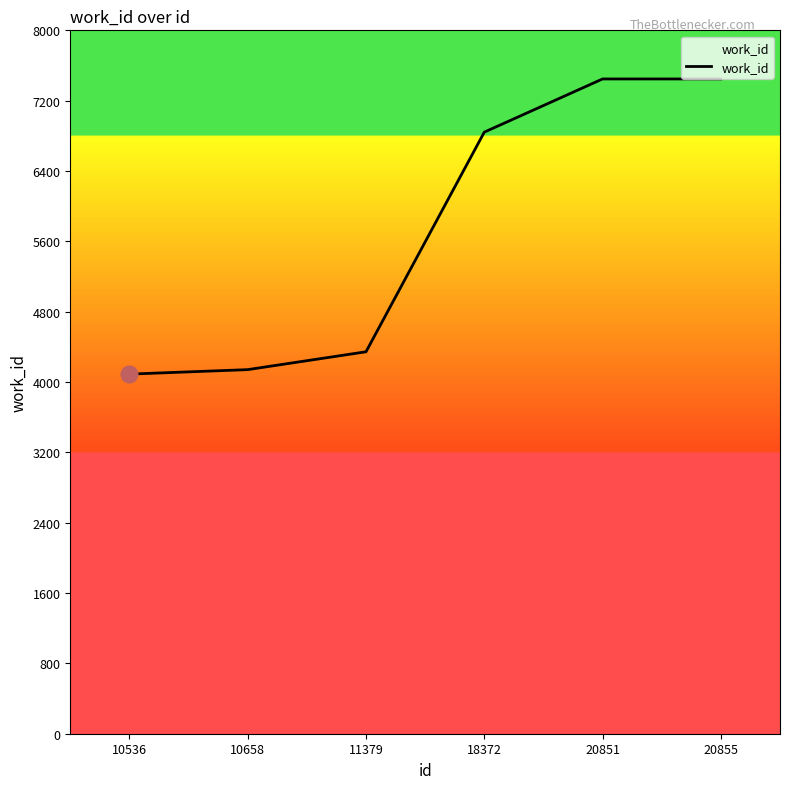

What value does the data have at 20851, to the nearest 10?

7450